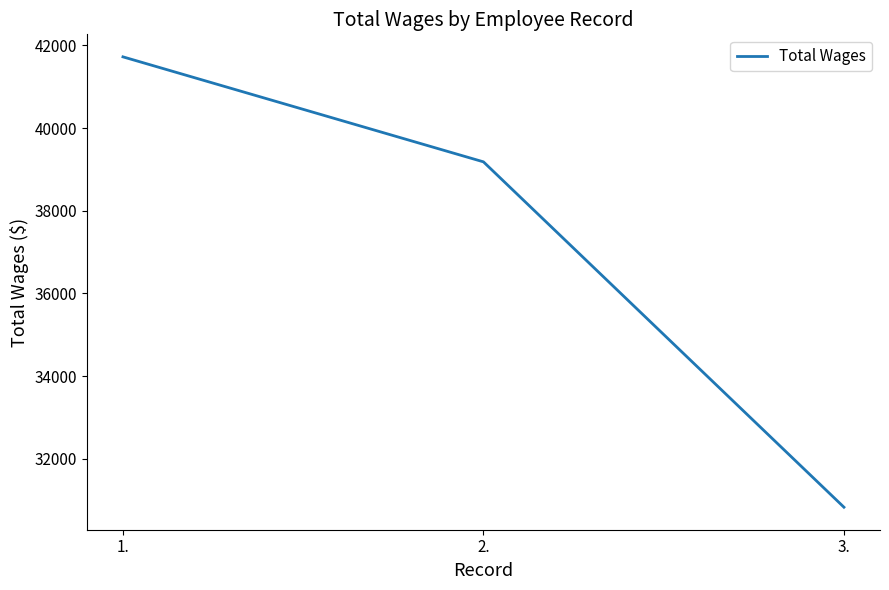

Read the value at 2..

39183